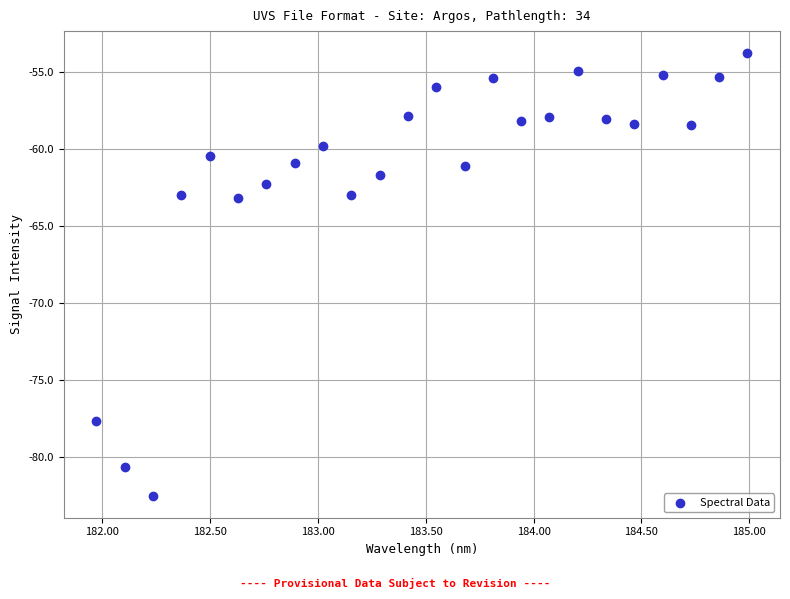

What is the range of Y values (max minus min)?

28.8